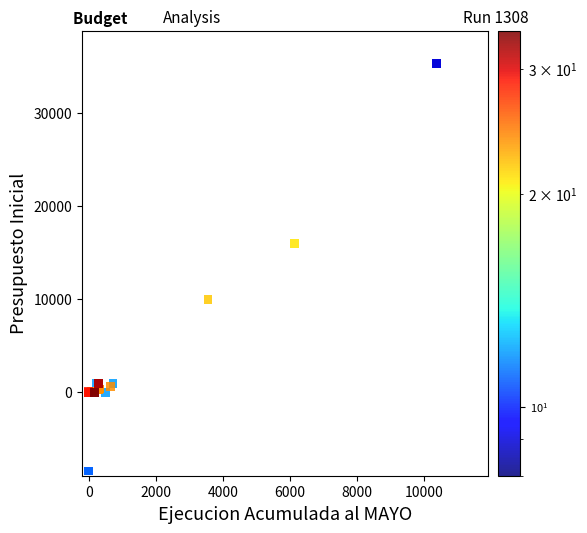

What Y value in the scatter plot is closest to 13439?

16027